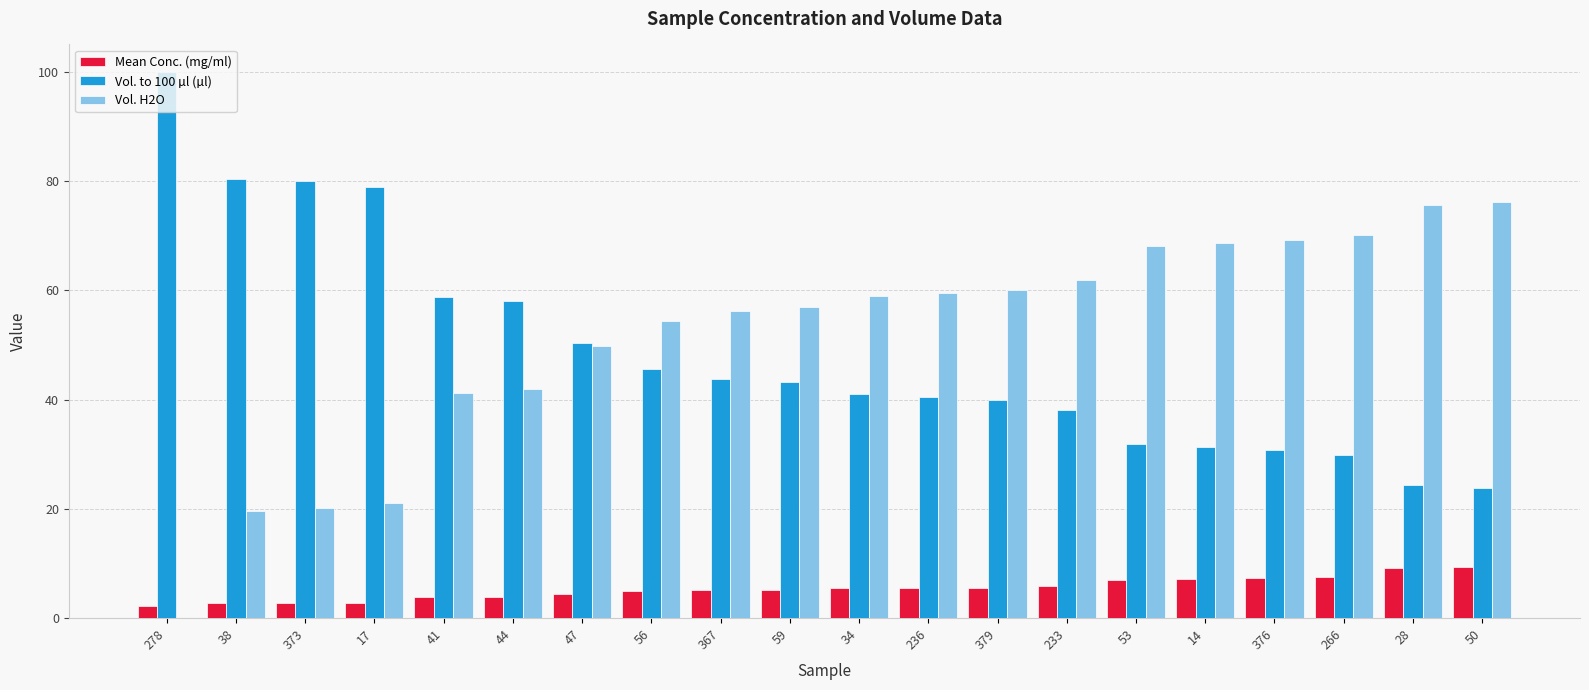

True or false: Vol. to 100 µl (µl) has a value of 65.1 at 233.

False